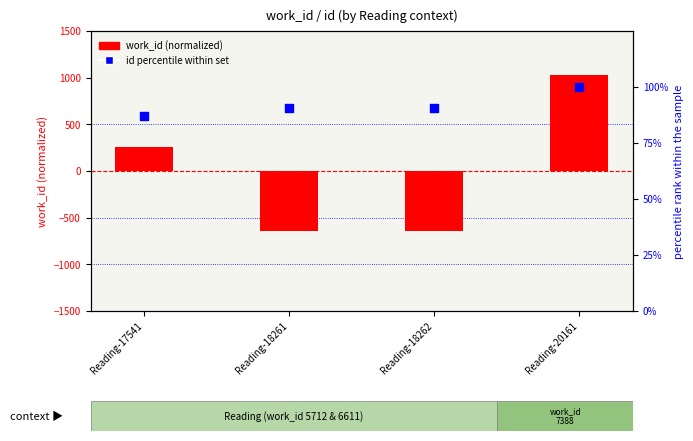

What are all the series names shown in the legend?

work_id (normalized), id percentile within set